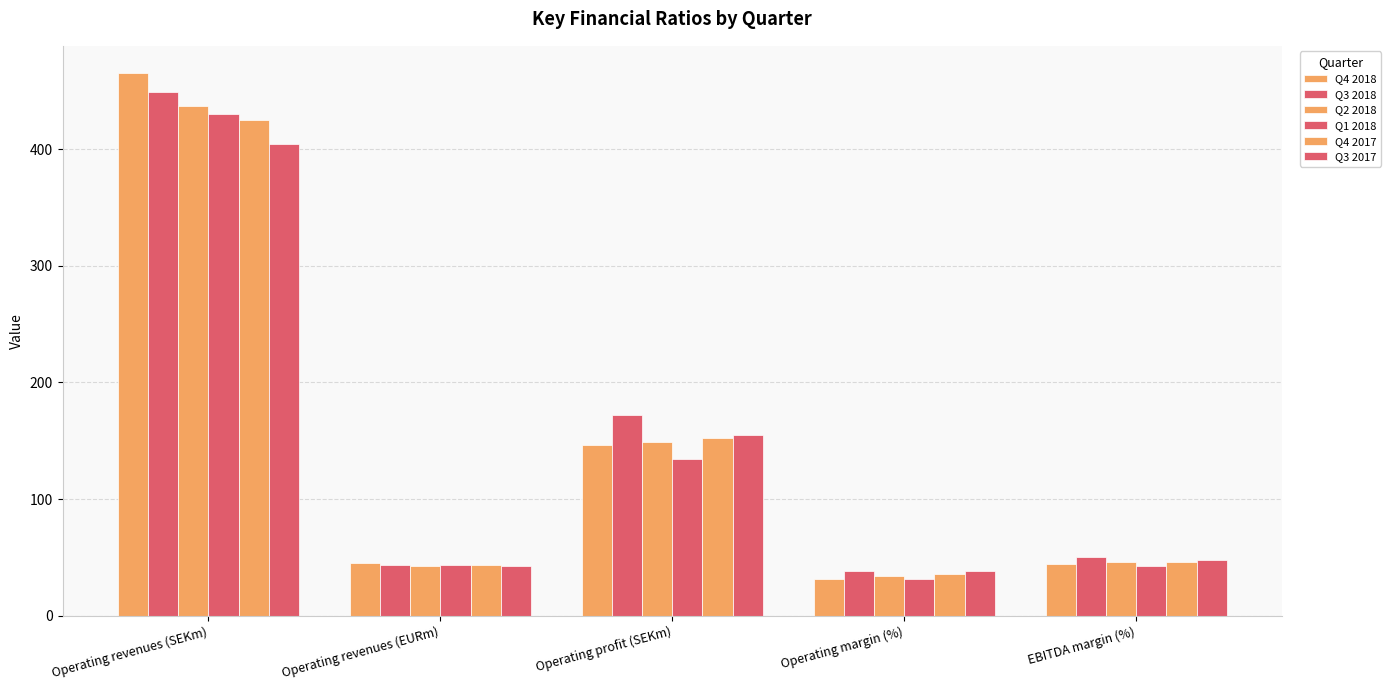

What is the difference between the second highest and second lowest values in the Q1 2018 series?

91.8